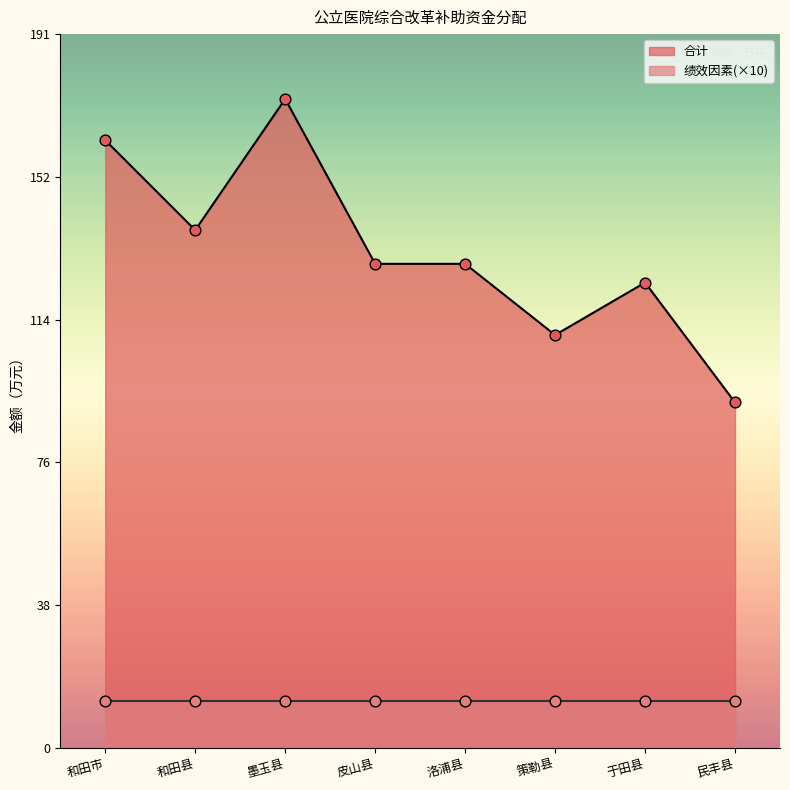

Between 民丰县 and 皮山县, which is larger?

皮山县